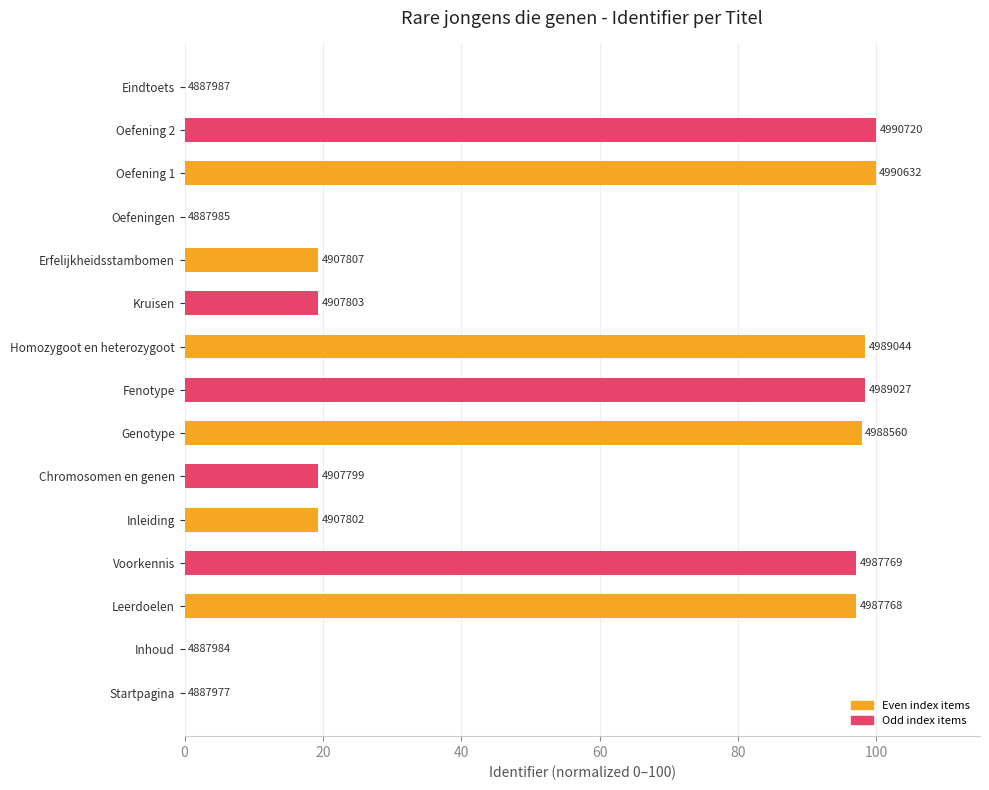

Are the bars horizontal?

Yes